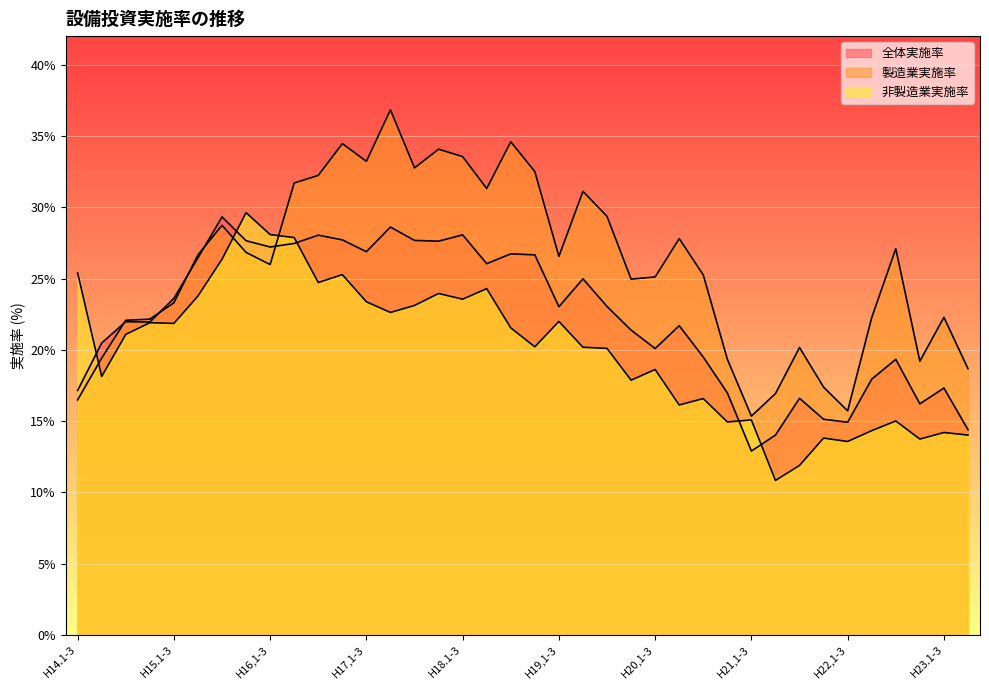

What is the minimum value for 非製造業実施率?

10.8